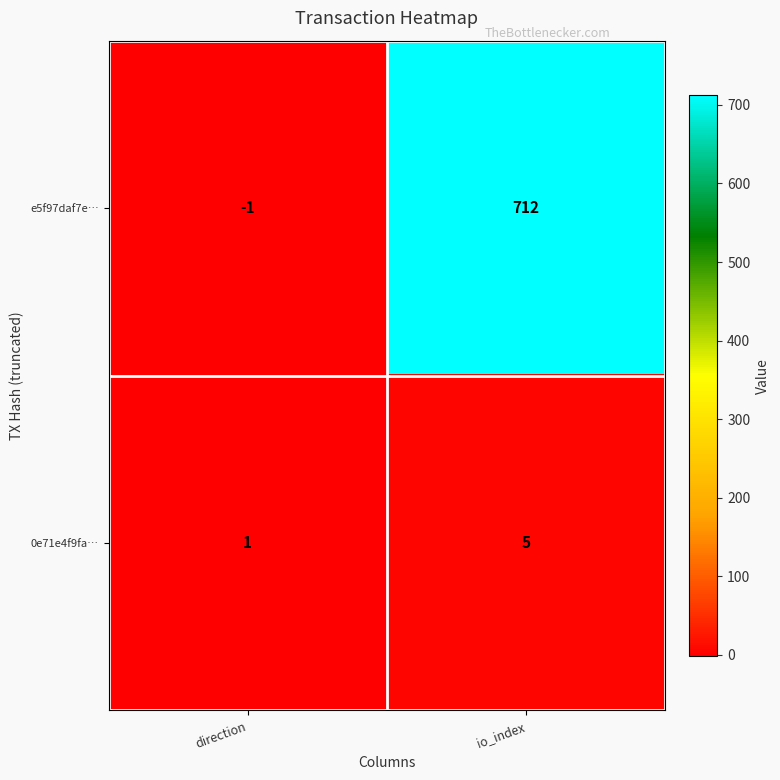

Reading left to right, transcribe all the data shown in this chart.

e5f97daf7e…: direction=-1	io_index=712
0e71e4f9fa…: direction=1	io_index=5